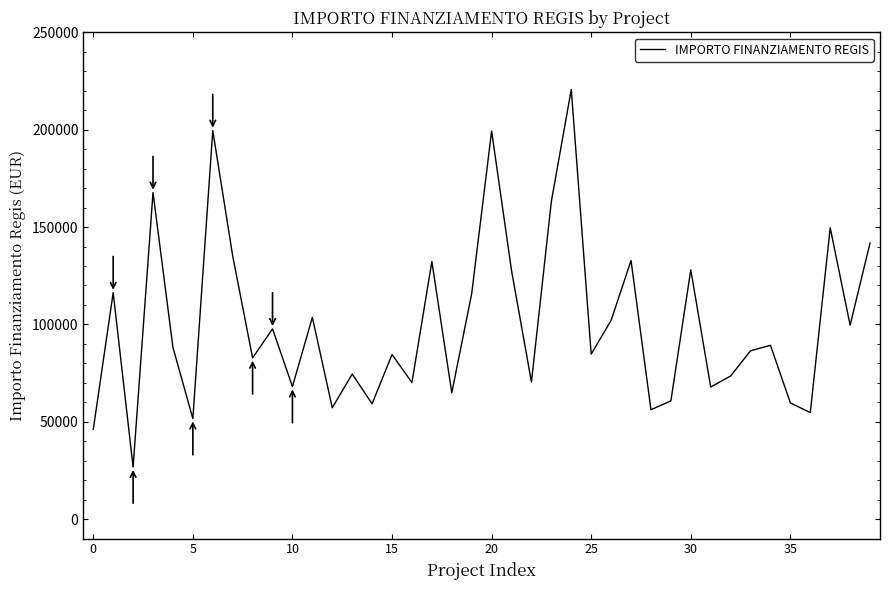

What is the smallest value displayed?

26730.0